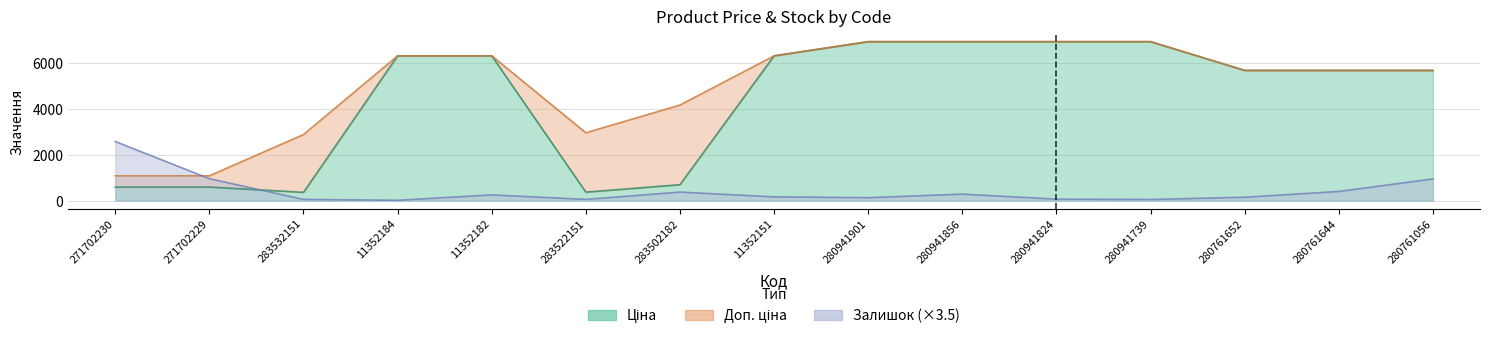

In Залишок, how many points are higher than both neighbors (excluding endpoints)?

3